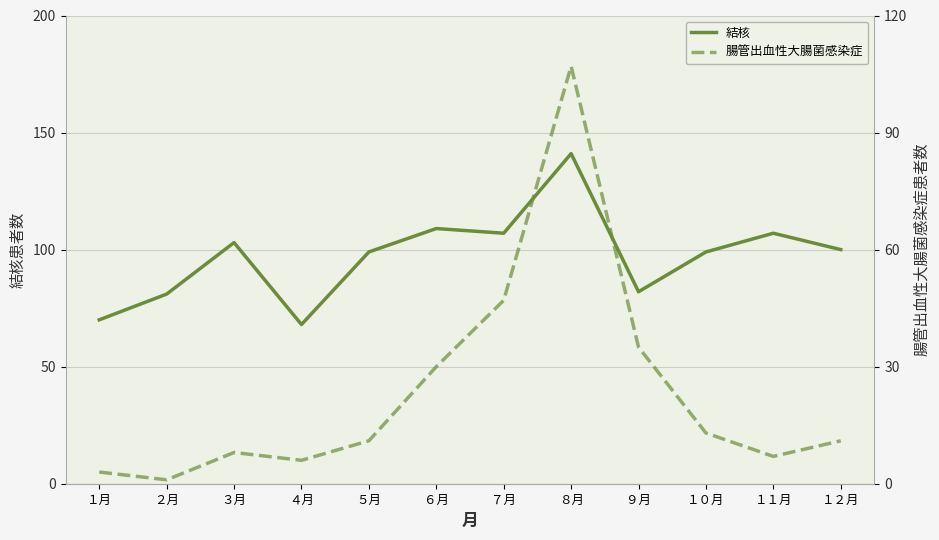

What is the difference between the second highest and minimum values in the 腸管出血性大腸菌感染症 series?

46